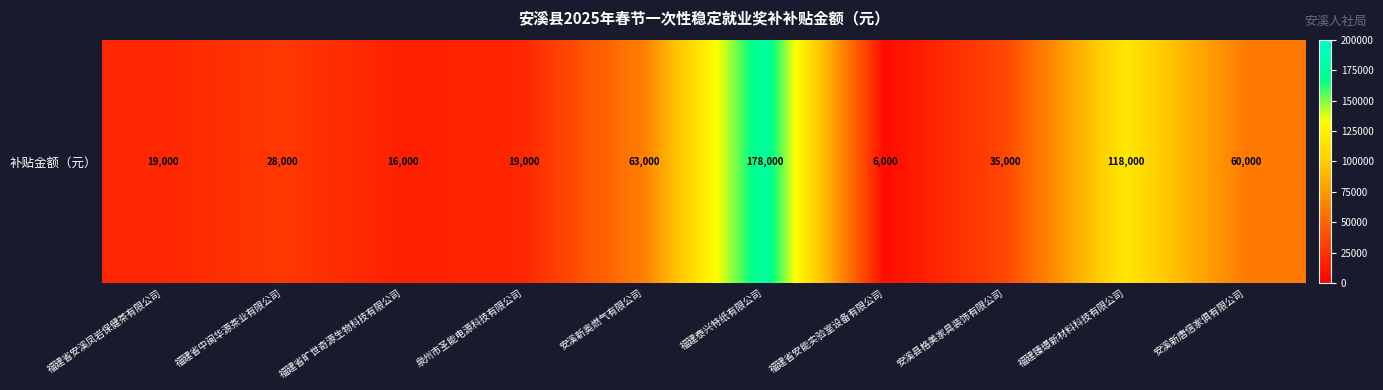

Between 福建泰兴特纸有限公司 and 安溪新唐信家俱有限公司, which is larger?

福建泰兴特纸有限公司